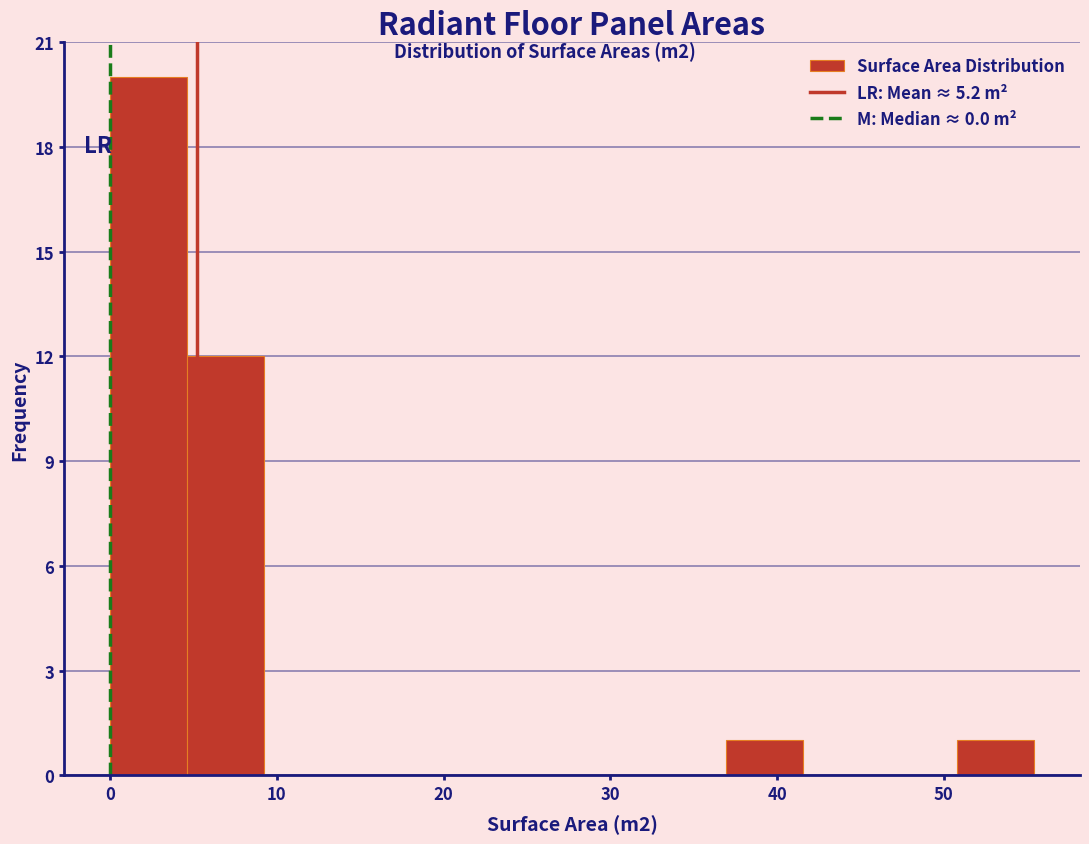

Reading left to right, list every bar in this chart as the range it spans on the x-axis followed by its height. Neither the bar edges nor the heights are printed on the chart, so give them approximately, as read against the axes.

0 to 5: 20
5 to 9: 12
9 to 14: 0
14 to 18: 0
18 to 23: 0
23 to 28: 0
28 to 32: 0
32 to 37: 0
37 to 42: 1
42 to 46: 0
46 to 51: 0
51 to 55: 1